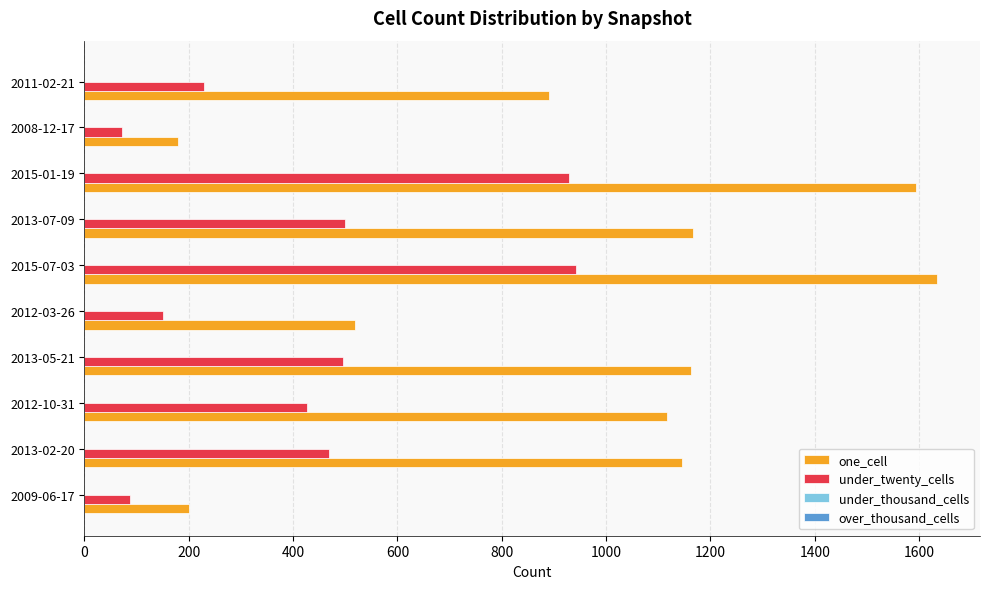

What is the spread (max minus min) of values at 2015-01-19?

666